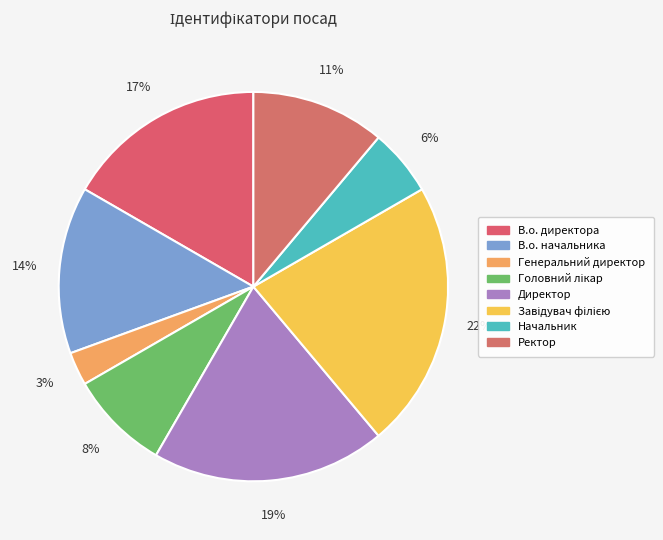

Does any single category account for the majority?

No